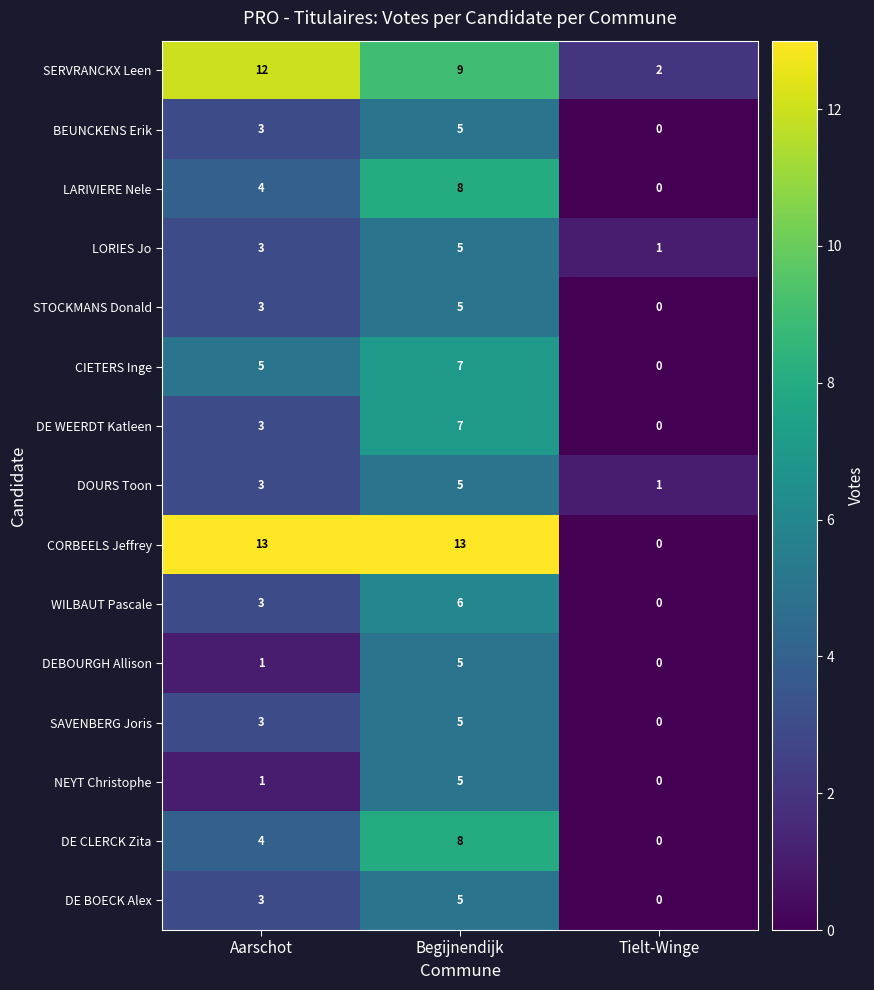

How many values in the LARIVIERE Nele series are below 4?

1